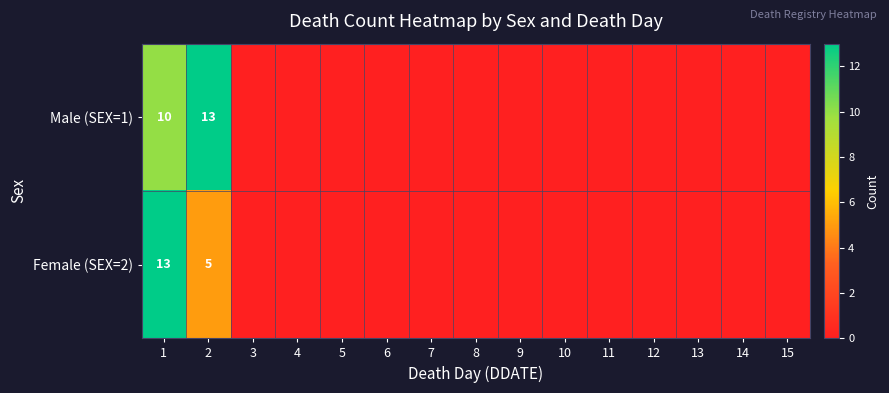

The value of Female (SEX=2) at 2 is 5. True or false?

True